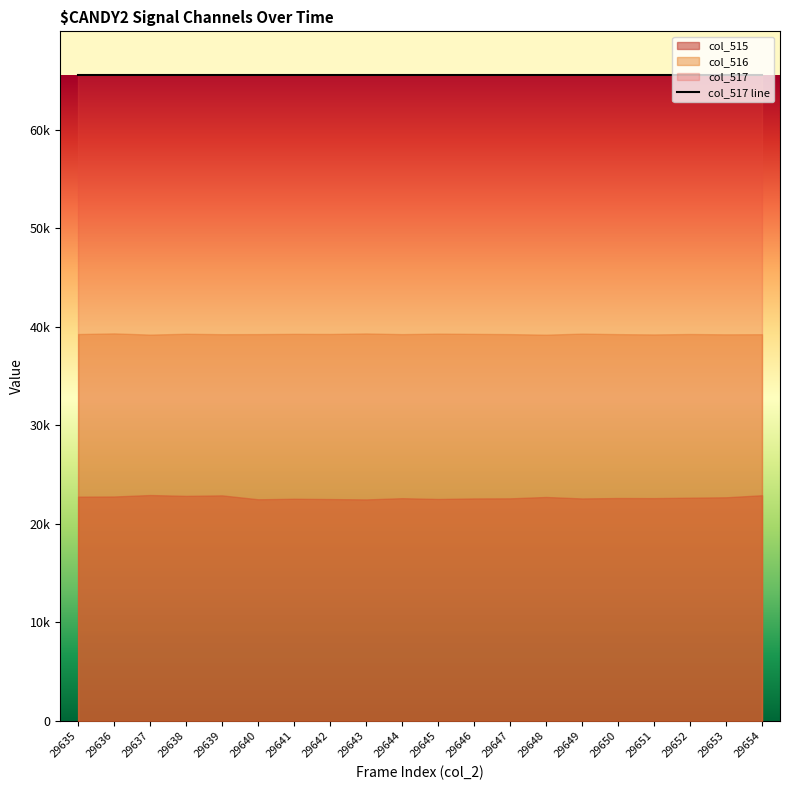

Count the number of categories in the chart.

20